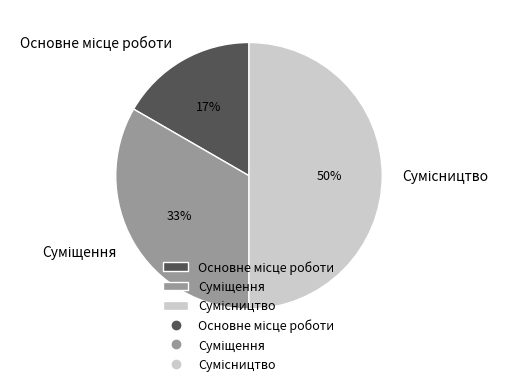

To the nearest percent, what is the difference between the largest and smallest slice percentages?

33%